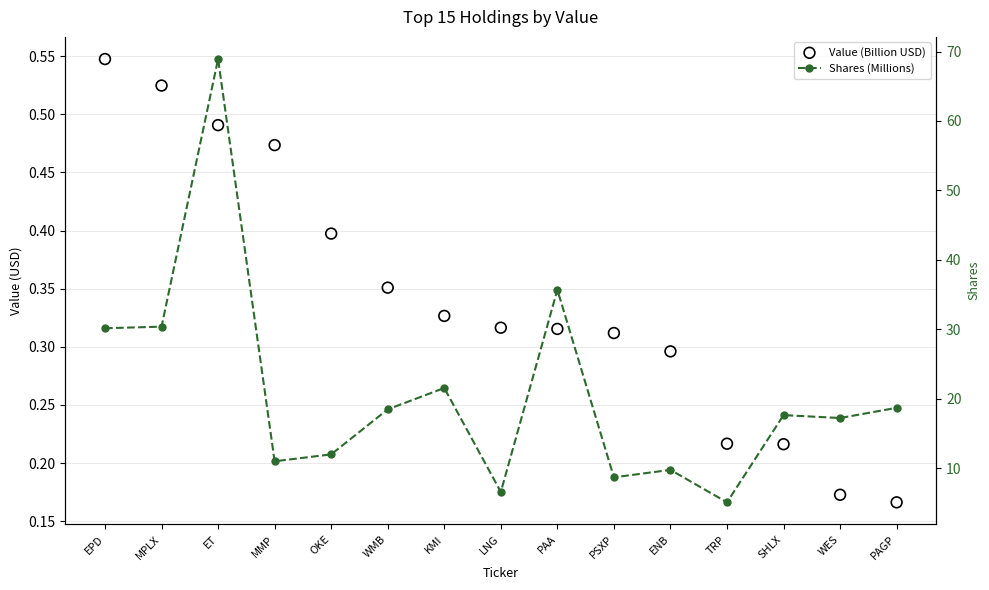

Which series has the largest total across all categories?

Shares (Millions)